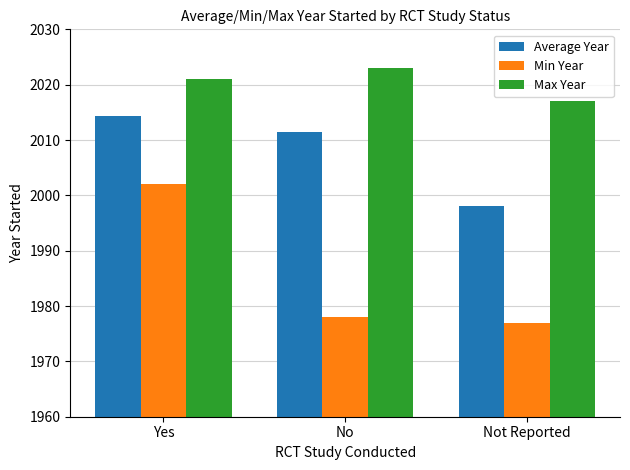

Reading left to right, extract all data points from this chart.

Average Year: Yes=2014.4	No=2011.5	Not Reported=1998.0
Min Year: Yes=2002.0	No=1978.0	Not Reported=1977.0
Max Year: Yes=2021.0	No=2023.0	Not Reported=2017.0